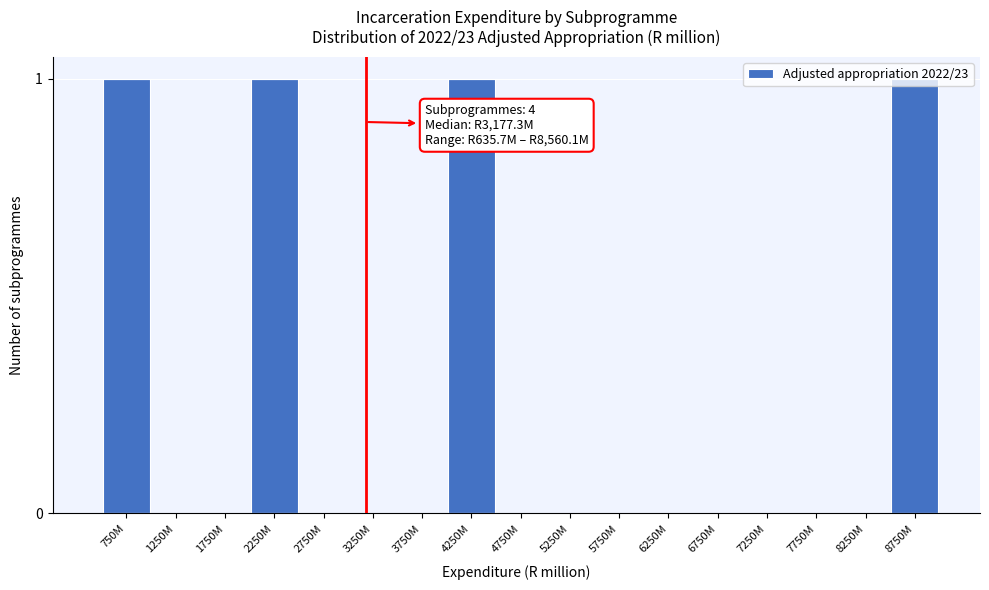

Between 750M and 6250M, which is larger?

750M